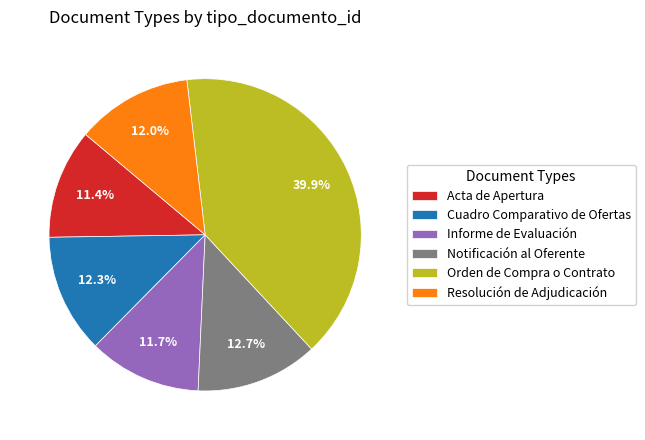

Which has a higher value, Cuadro Comparativo de Ofertas or Informe de Evaluación?

Cuadro Comparativo de Ofertas